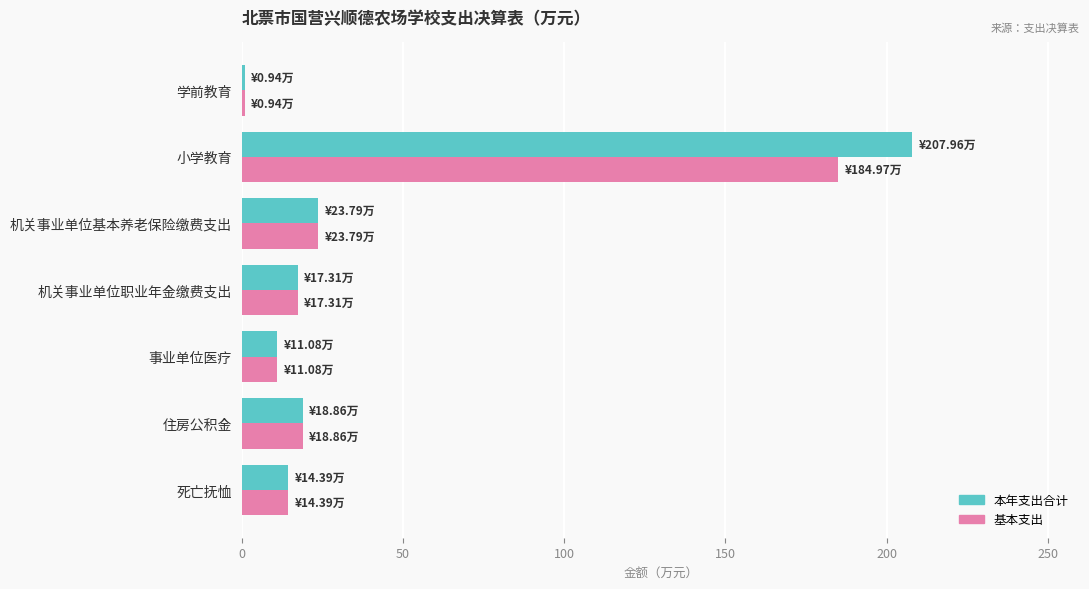

What is the sum of all 基本支出 values?

271.3